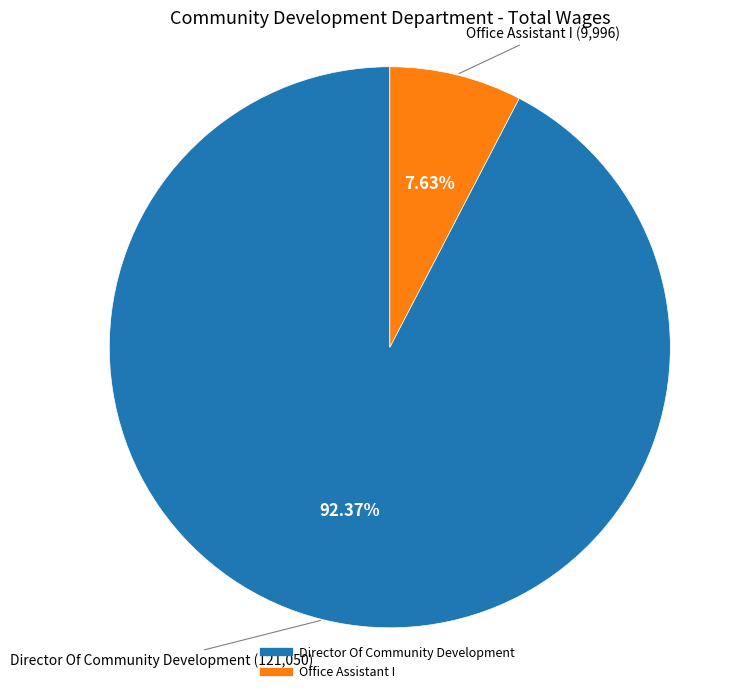

How many segments does this pie chart have?

2